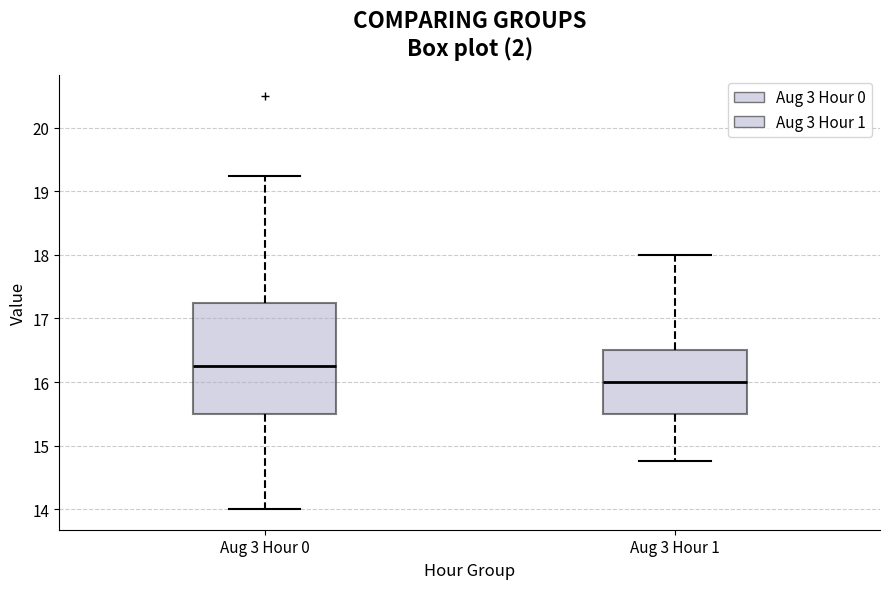

Where does the upper whisker of the box for Aug 3 Hour 0 end on the y-axis? The values are not printed on the chart, so give them approximately, as read against the axis.

19.3